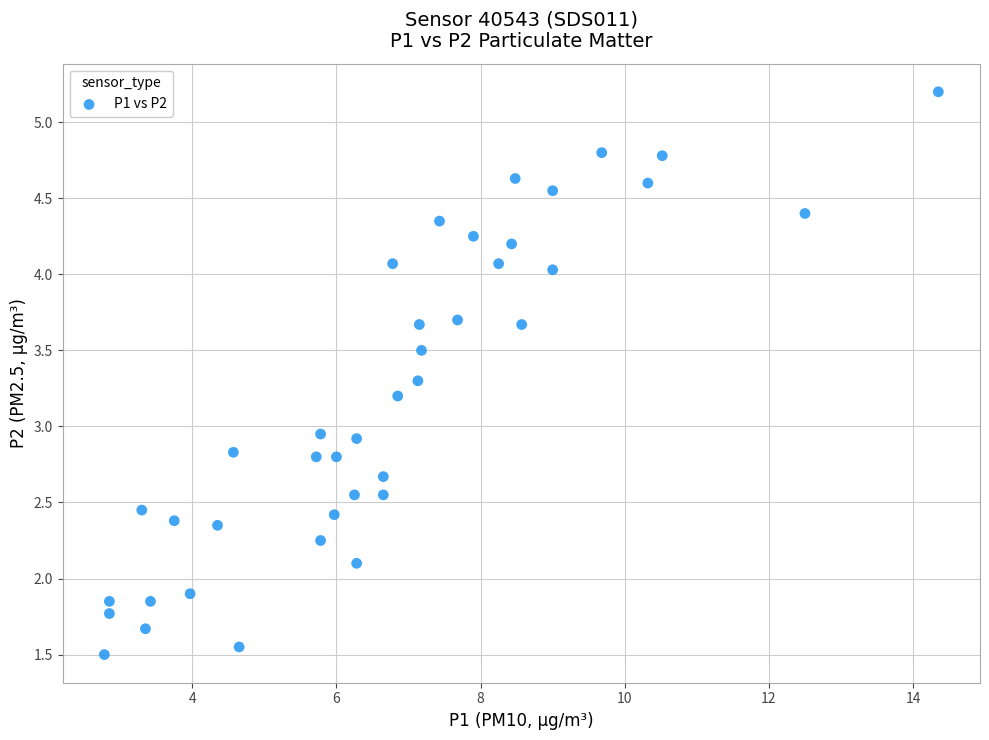

What is the range of X values (max minus min)?

11.6